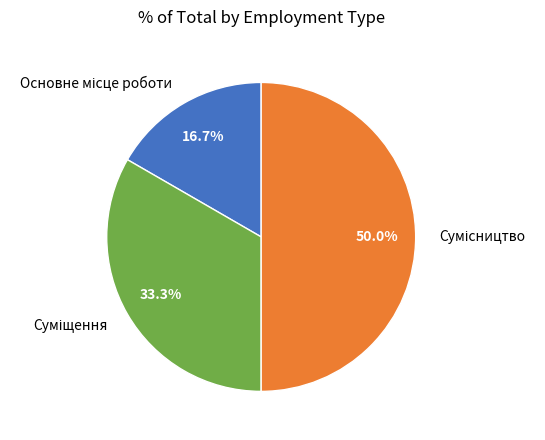

To the nearest percent, what is the combined percentage of Сумісництво and Суміщення?

83%